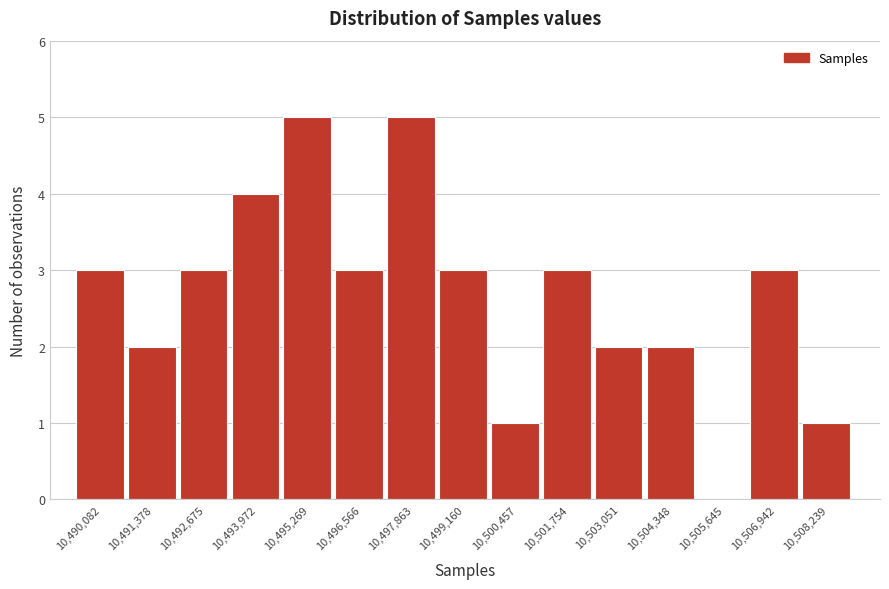

Reading left to right, transcribe all the data shown in this chart.

10,490,082=3	10,491,378=2	10,492,675=3	10,493,972=4	10,495,269=5	10,496,566=3	10,497,863=5	10,499,160=3	10,500,457=1	10,501,754=3	10,503,051=2	10,504,348=2	10,505,645=0	10,506,942=3	10,508,239=1